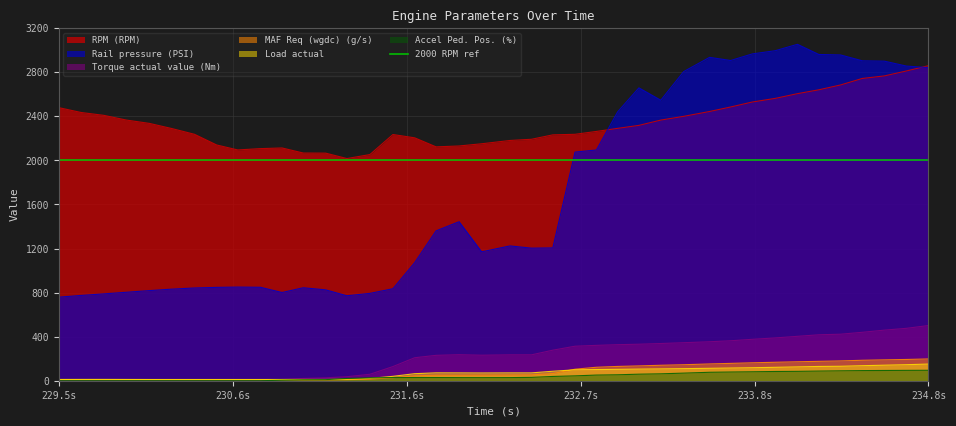

What is the value of the Torque actual value (Nm) point at the 29th from the left?

345.1